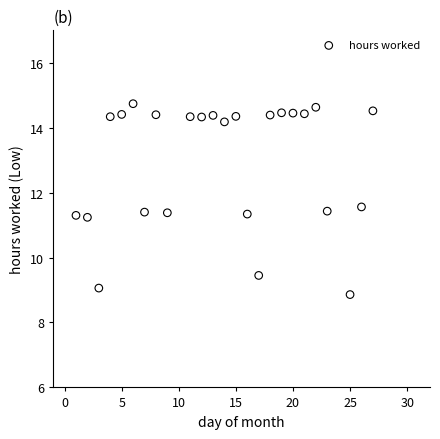

What is the range of X values (max minus min)?

26.0